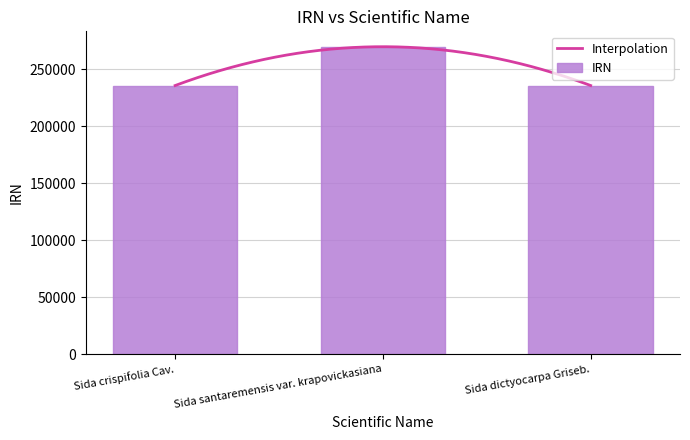

What is the approximate value at Sida santaremensis var. krapovickasiana, to the nearest 50?

269600